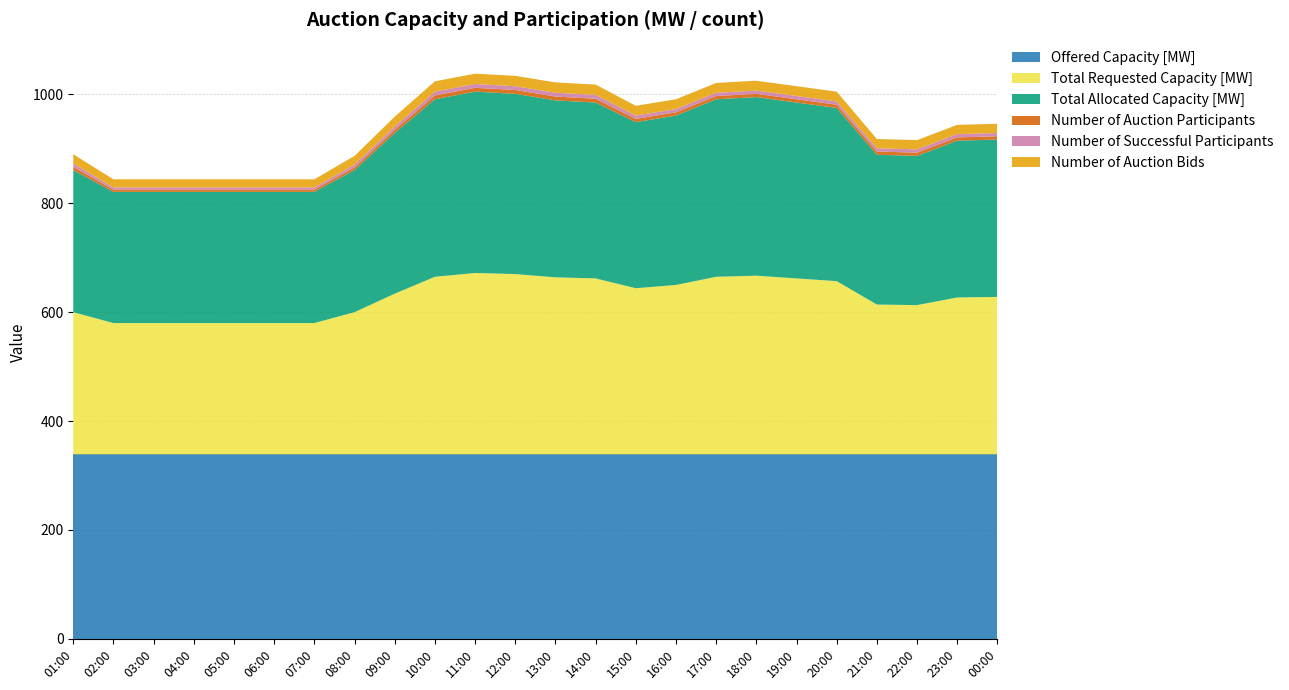

Reading right to left, what are all the values shown in this chart?

Offered Capacity [MW]: 339	339	339	339	339	339	339	339	339	339	339	339	339	339	339	339	339	339	339	339	339	339	339	339
Total Requested Capacity [MW]: 289	288	274	275	318	323	328	326	311	305	323	325	331	333	326	295	261	241	241	241	241	241	241	261
Total Allocated Capacity [MW]: 289	288	274	275	318	323	328	326	311	305	323	325	331	333	326	295	261	241	241	241	241	241	241	261
Number of Auction Participants: 6	6	6	6	6	6	6	6	6	6	7	7	7	7	7	6	5	4	4	4	4	4	4	6
Number of Successful Participants: 6	6	6	6	6	6	6	6	6	6	7	7	7	7	7	6	5	4	4	4	4	4	4	6
Number of Auction Bids: 17	17	17	17	18	18	18	18	18	18	19	19	19	19	19	18	16	15	15	15	15	15	15	17